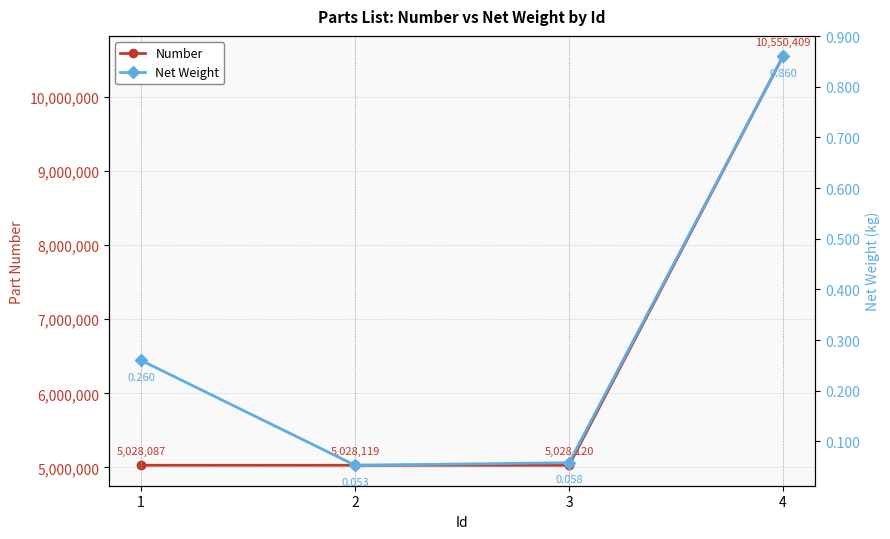

True or false: Number and Net Weight intersect in this chart.

False